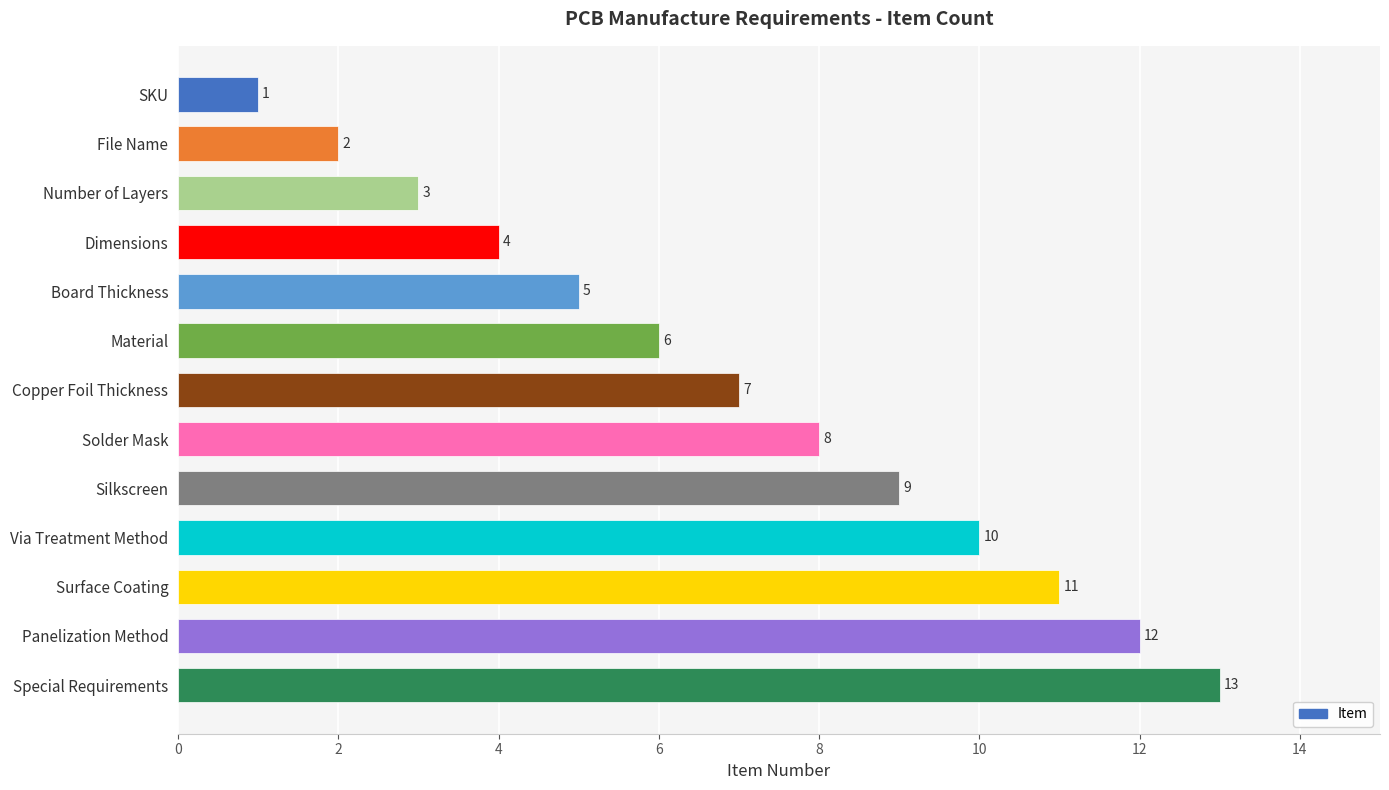

What is the maximum value shown in the chart?

13